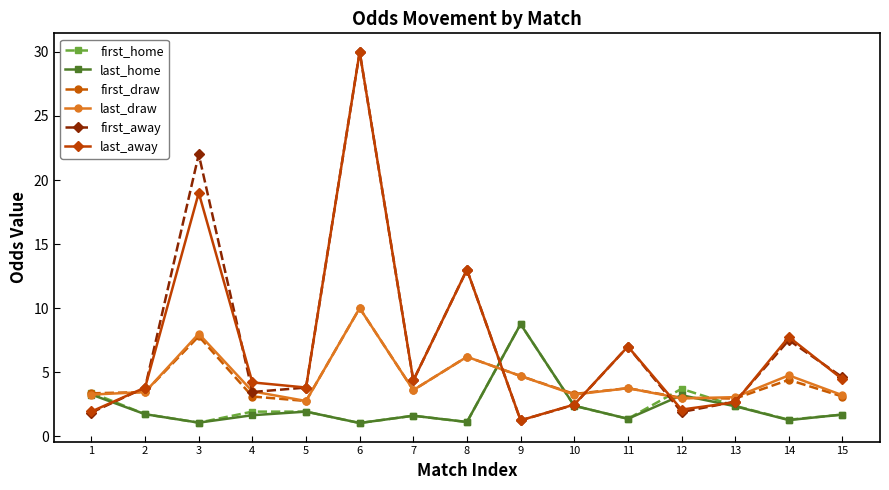

How many distinct data groups are displayed?

6